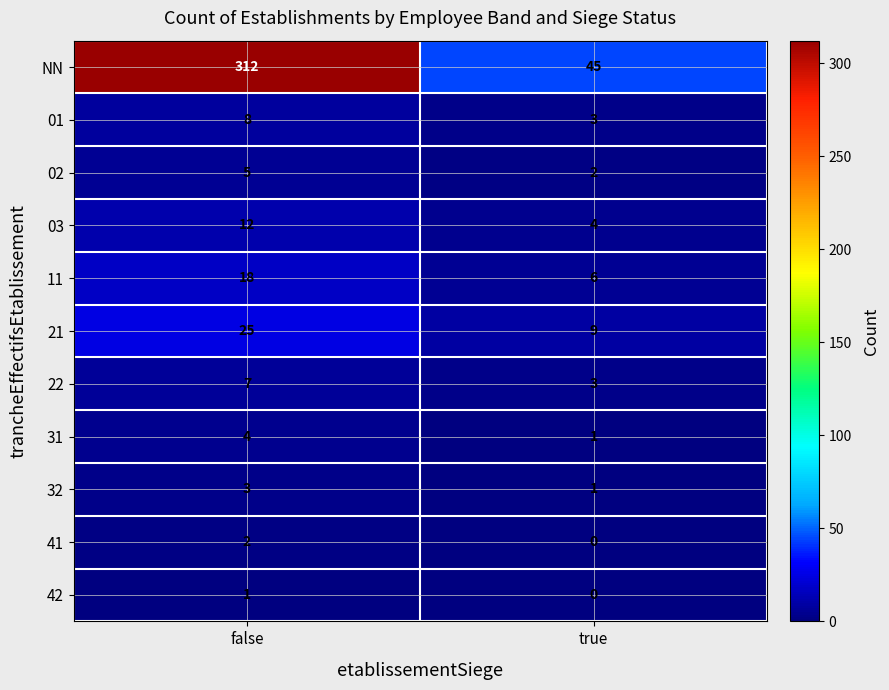

What is the spread (max minus min) of values at true?

45